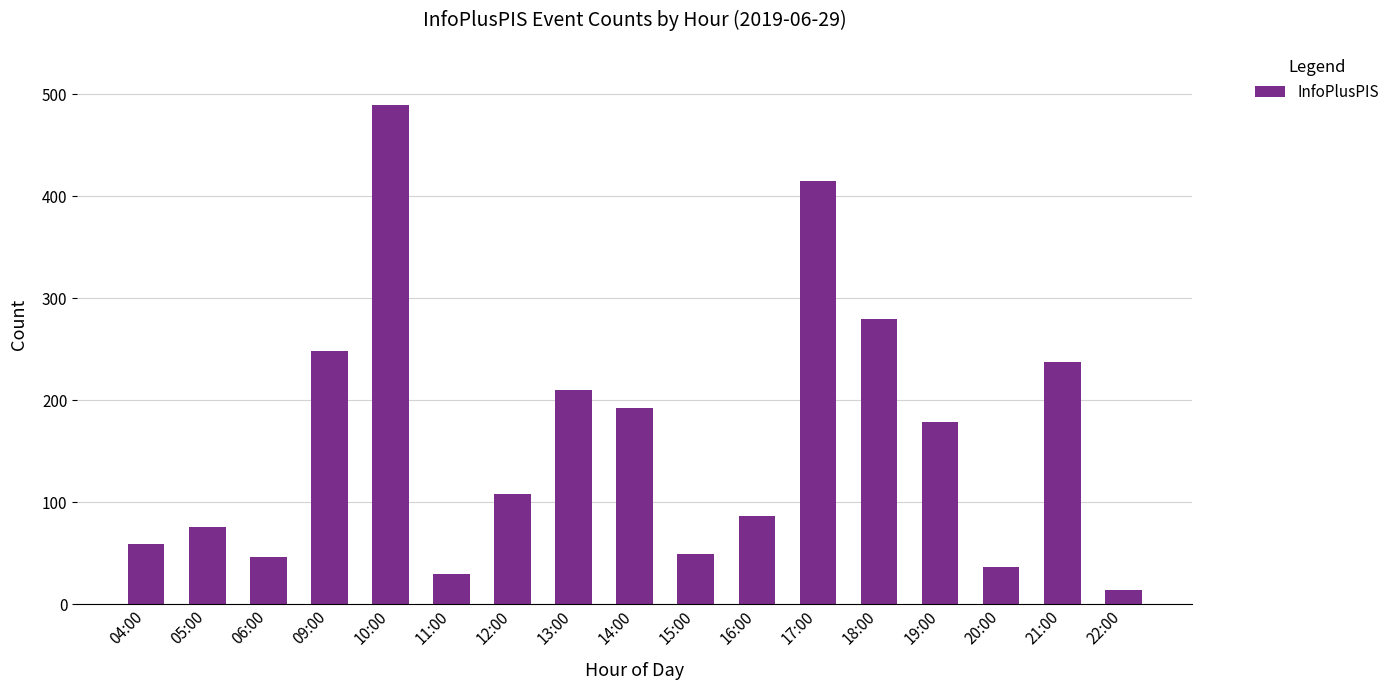

What is the difference between the maximum and minimum values?

475